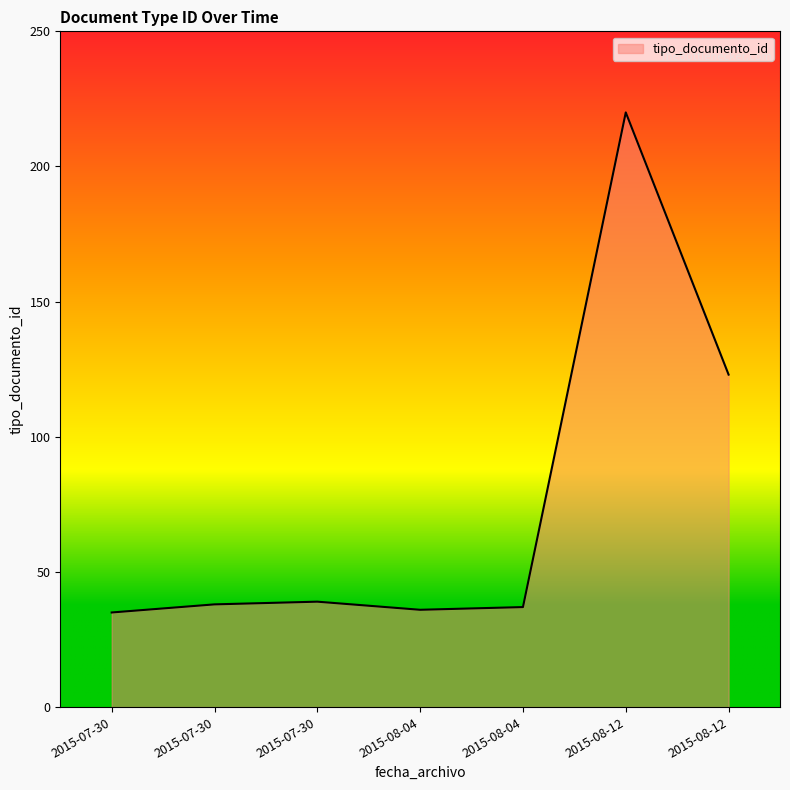

Count the number of categories in the chart.

7